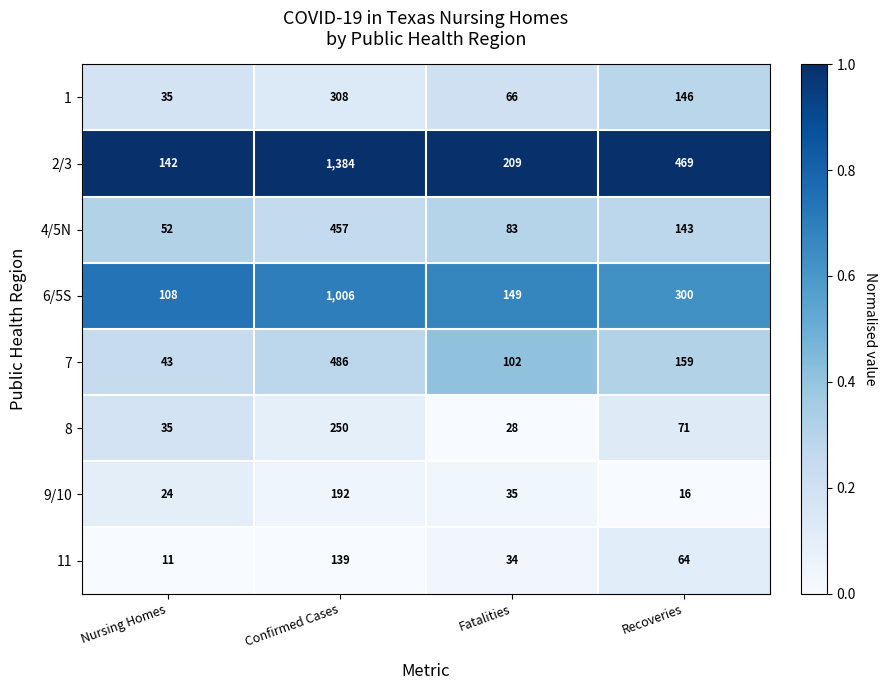

How many 7 values are between 102 and 486?

3